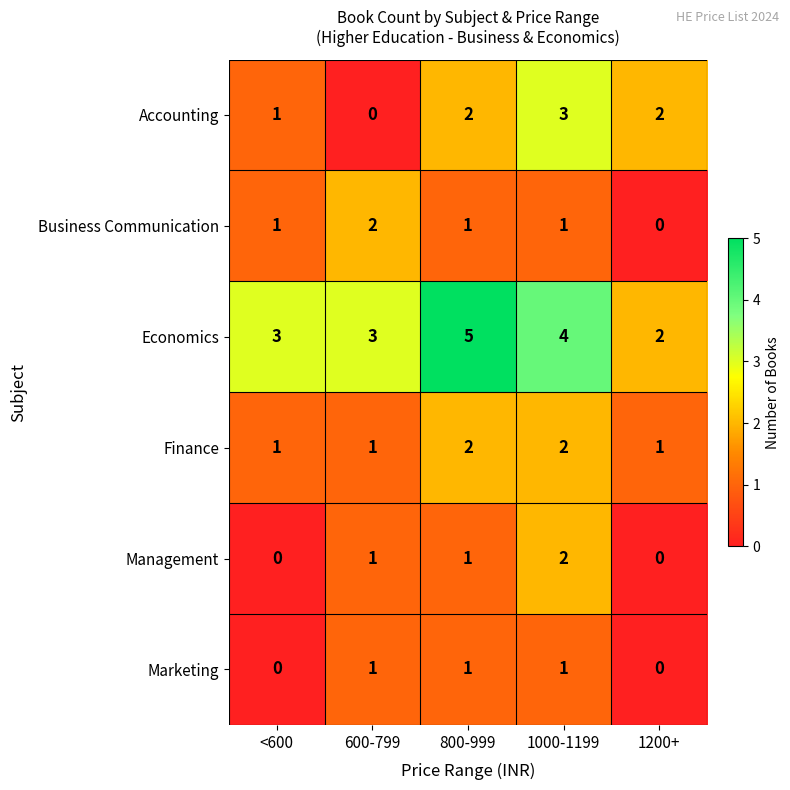

What is the sum of all Business Communication values?

5